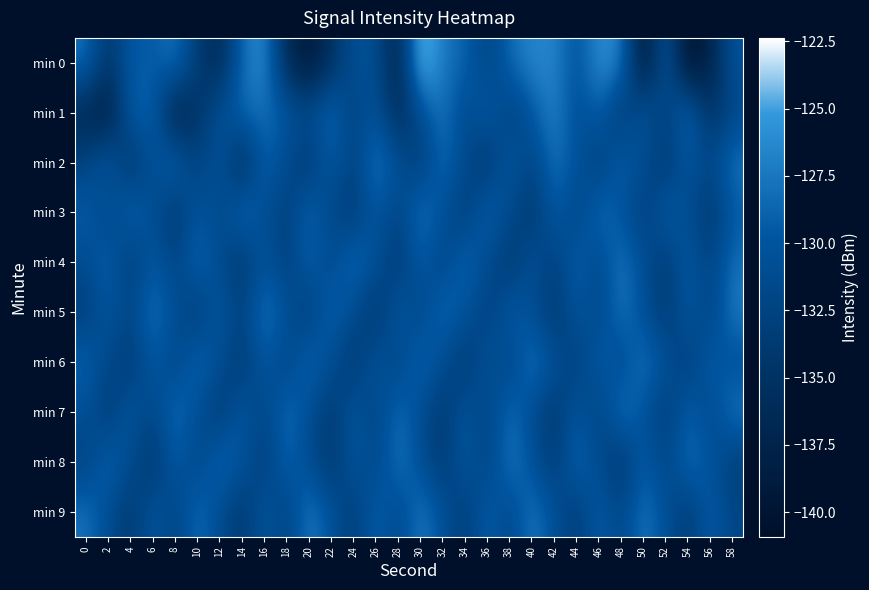

Which series has the widest spread of values?

min 0